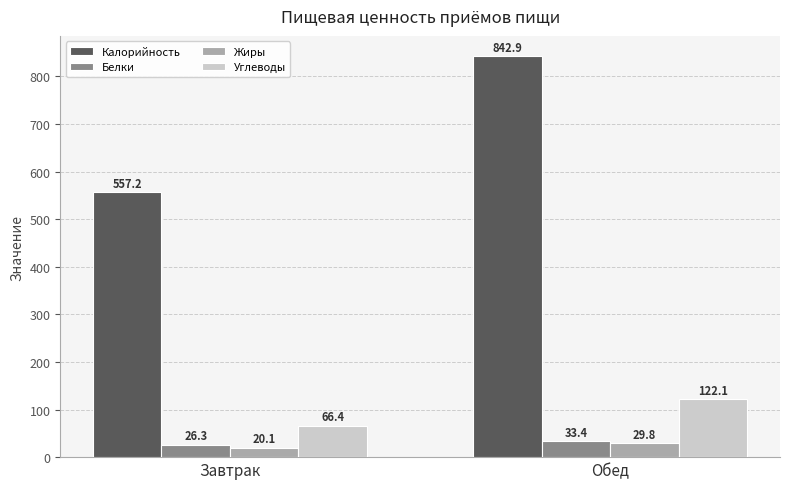

List the labels in order of Белки value, smallest first.

Завтрак, Обед